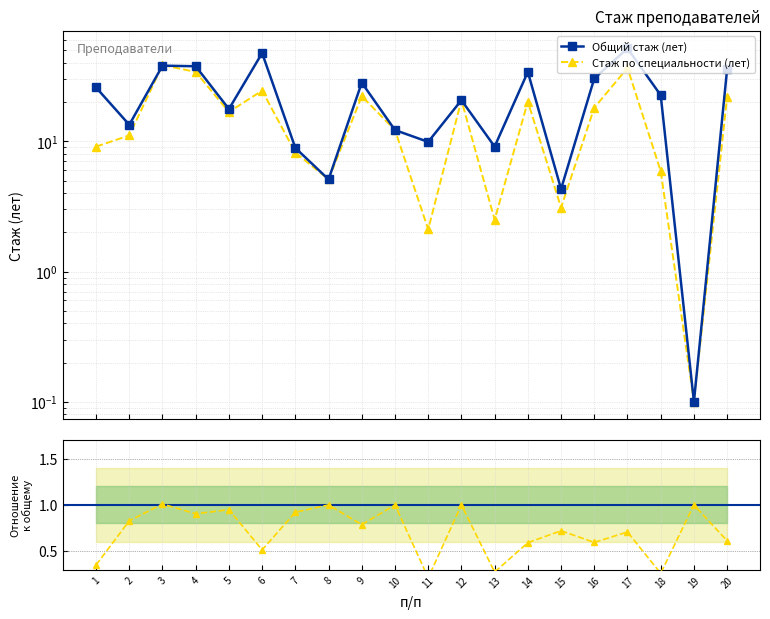

True or false: Стаж по специальности (лет) has more than 0 interior local peaks.

True